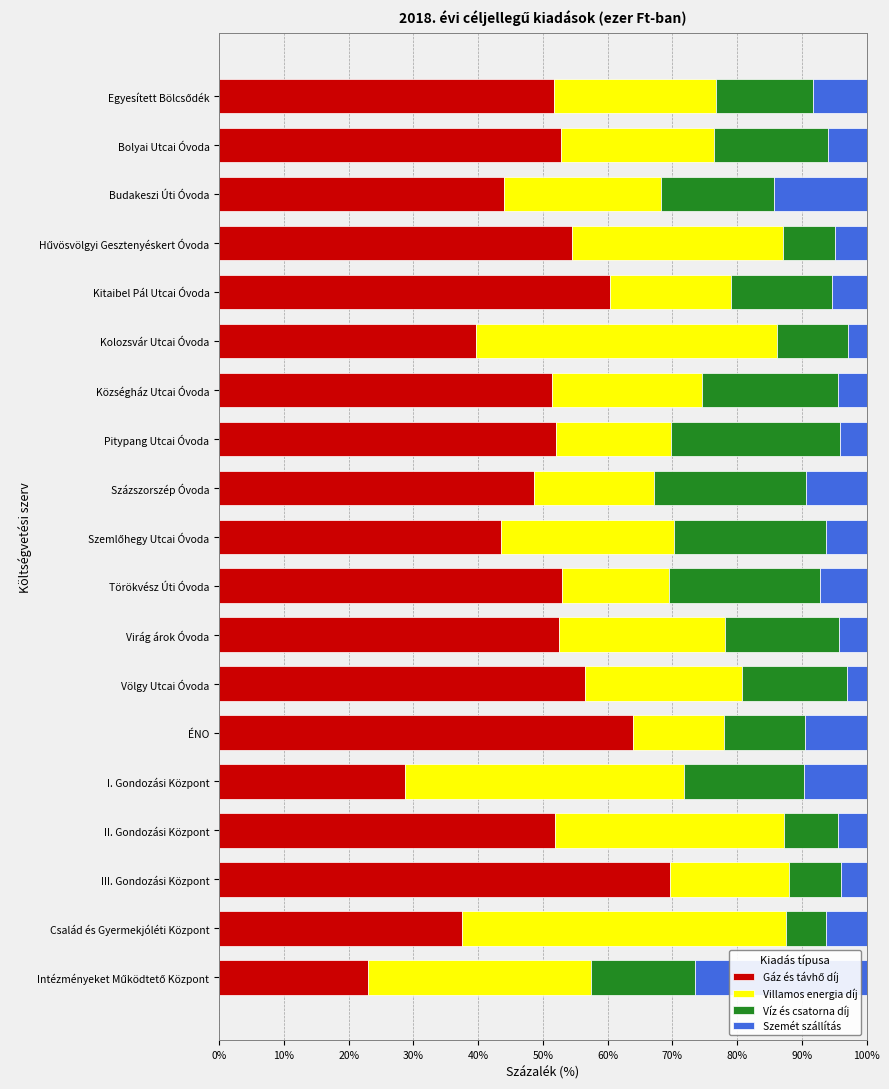

What is the total value across all series at Kolozsvár Utcai Óvoda?

100.0